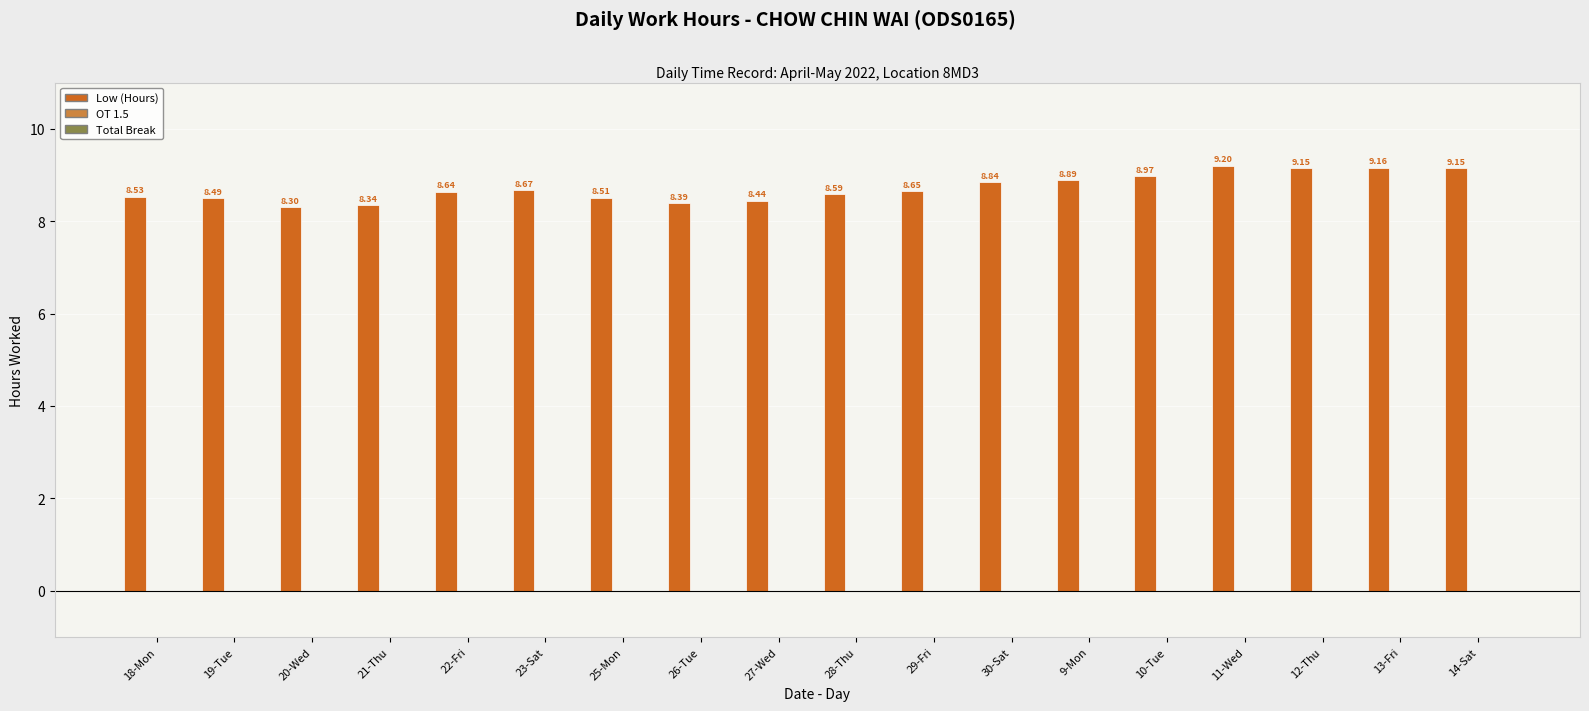

What is the sum of all values?

156.9